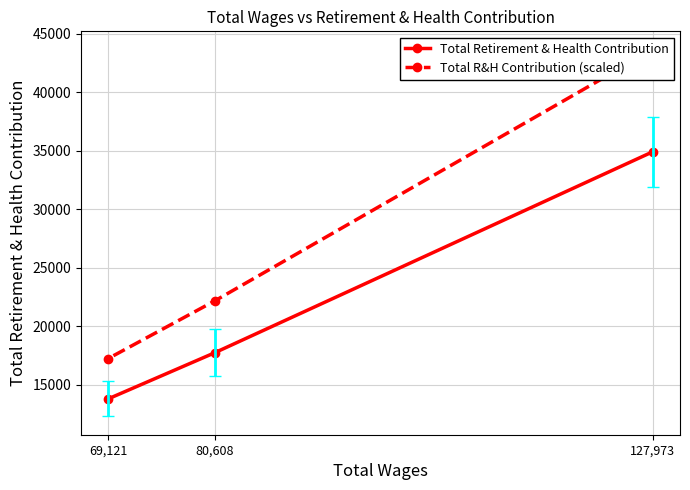

The Total R&H Contribution (scaled) series shows 43633.8 at 127,973. True or false?

True